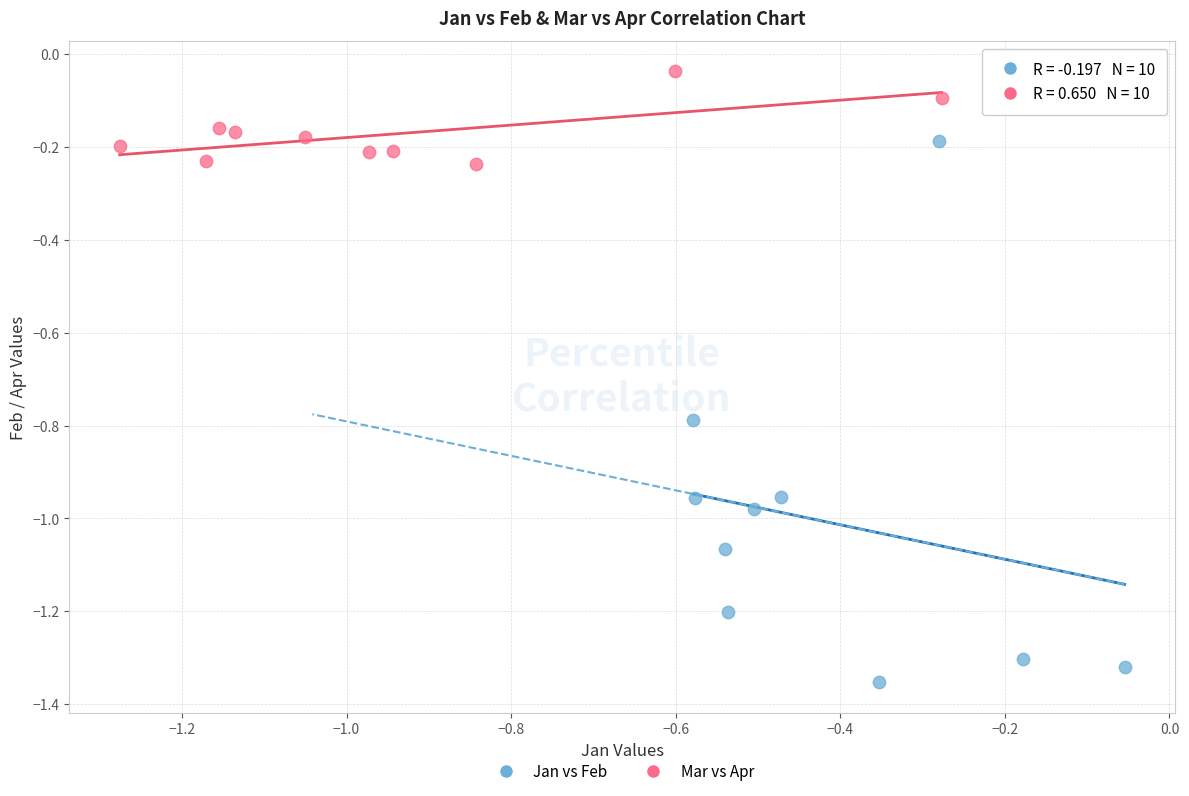

Which series contains the highest Y value?

Mar vs Apr